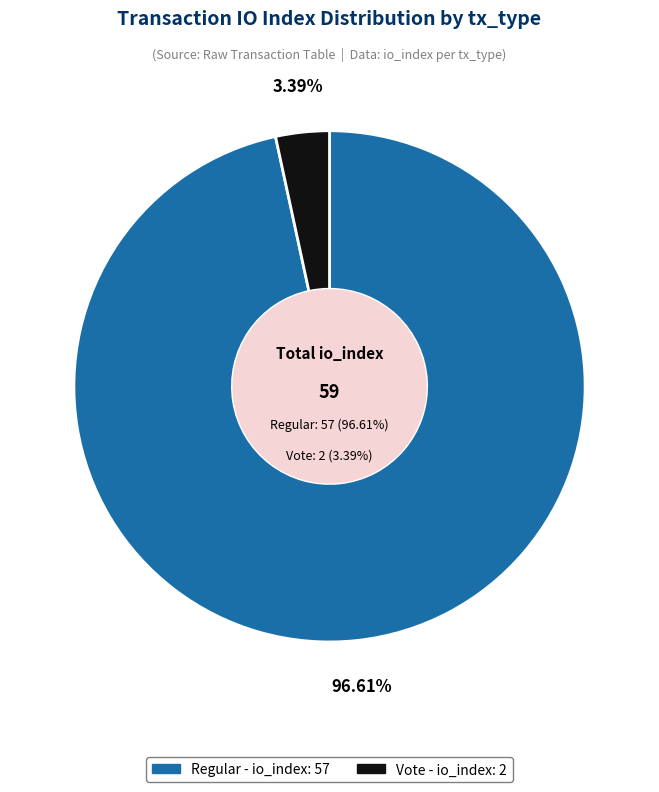

Is there any slice that represents more than half of the pie?

Yes